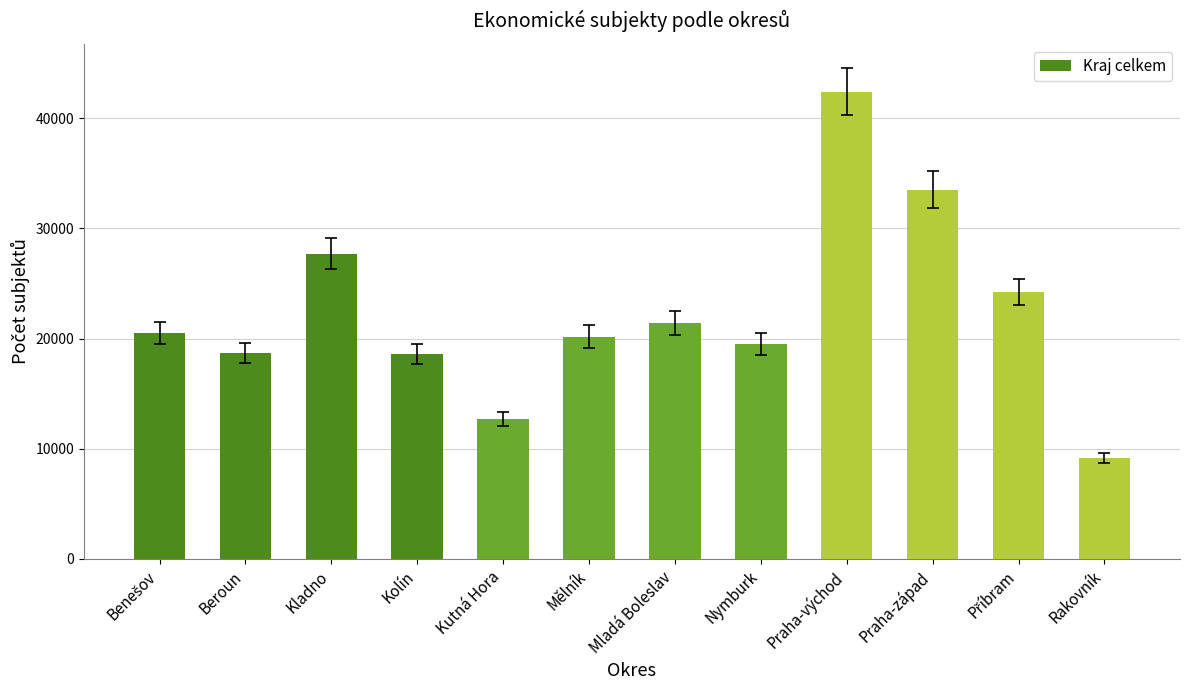

How many data points does each series have?

12